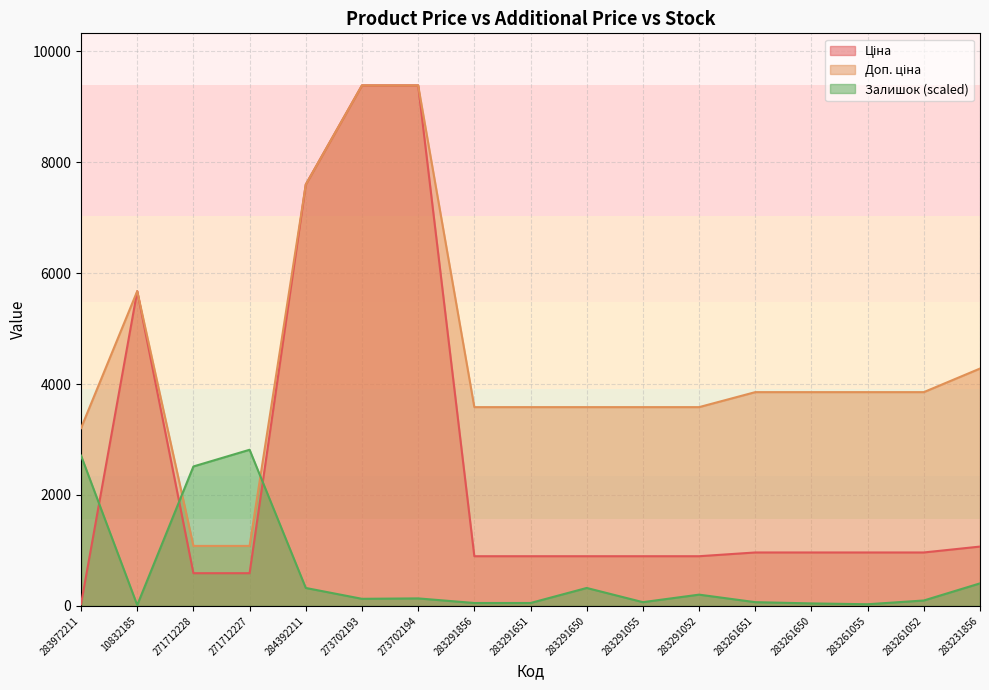

What is the minimum value shown in the chart?

15.1